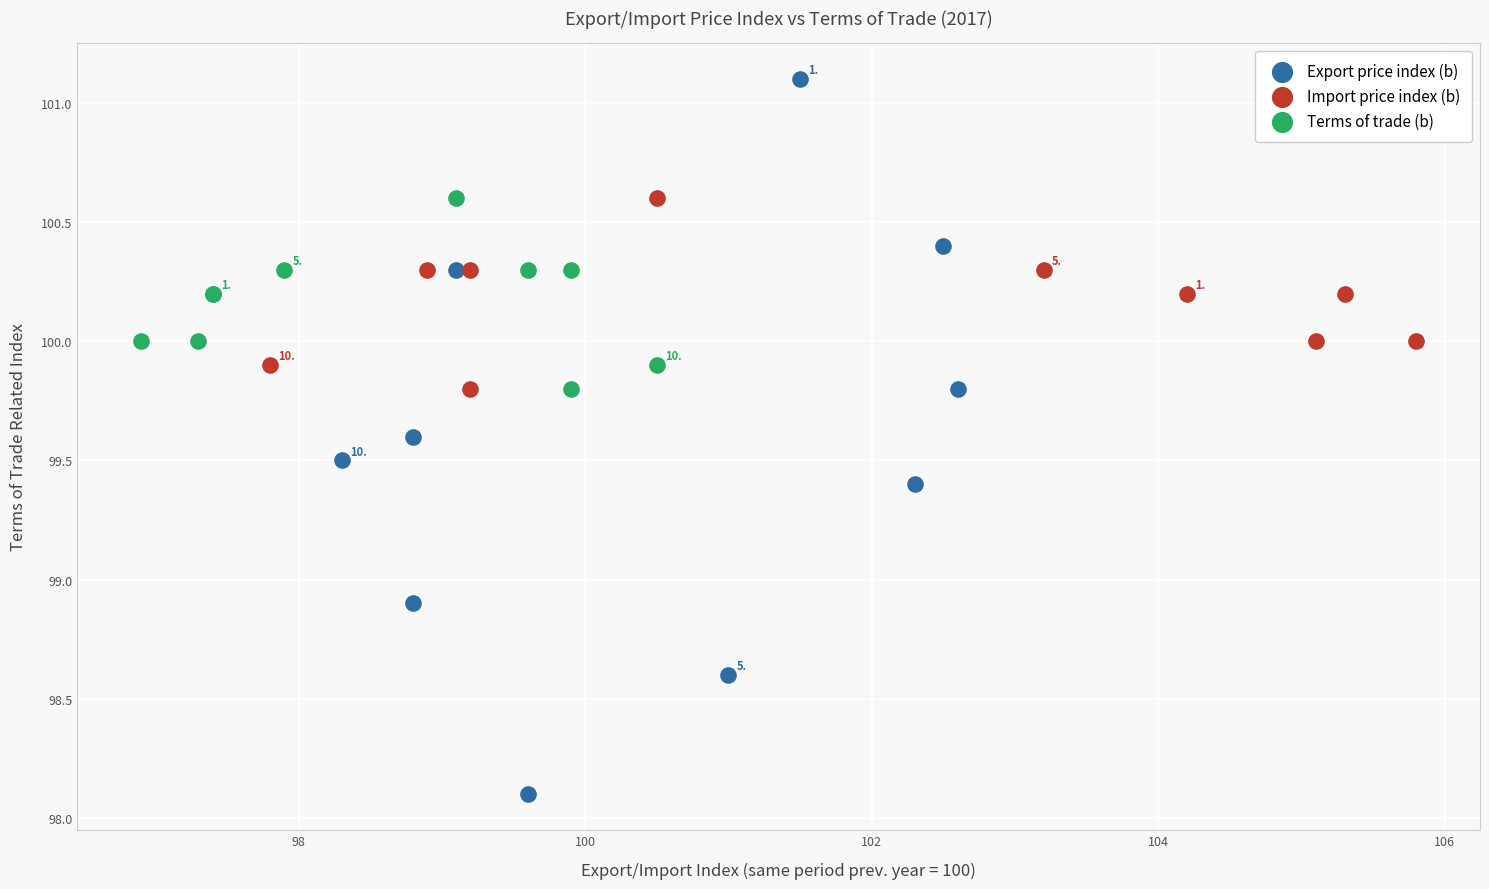

Which series has the largest Y range (max minus min)?

Export price index (b)